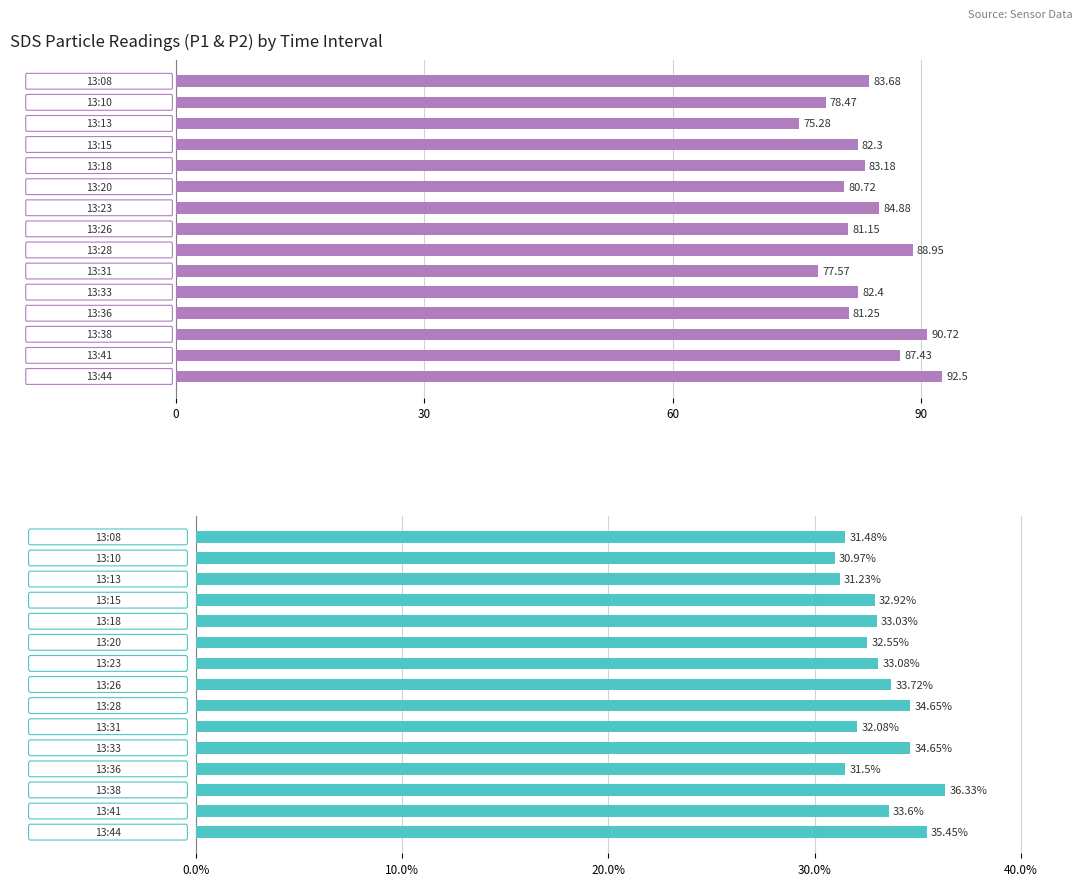

What is the sum of the SDS_P2 values at 9 and 12?

68.4